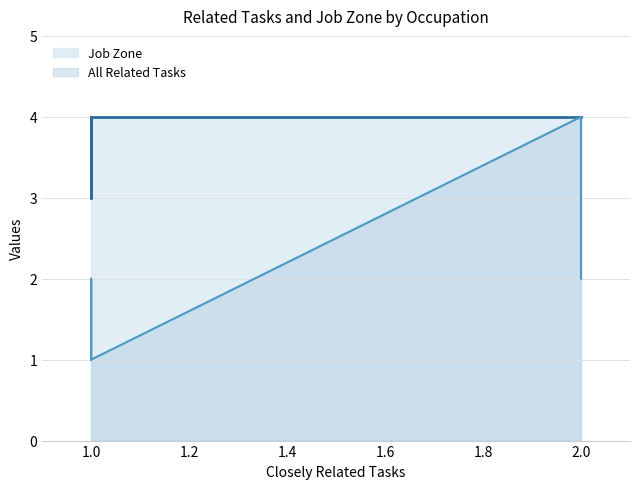

True or false: Job Zone has a value of 4 at Music Directors and Composers.

True